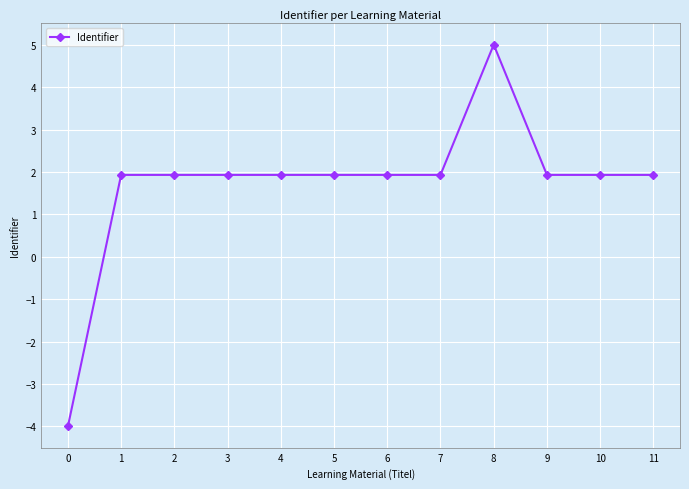

At which category does the chart reach its peak across all series?

8